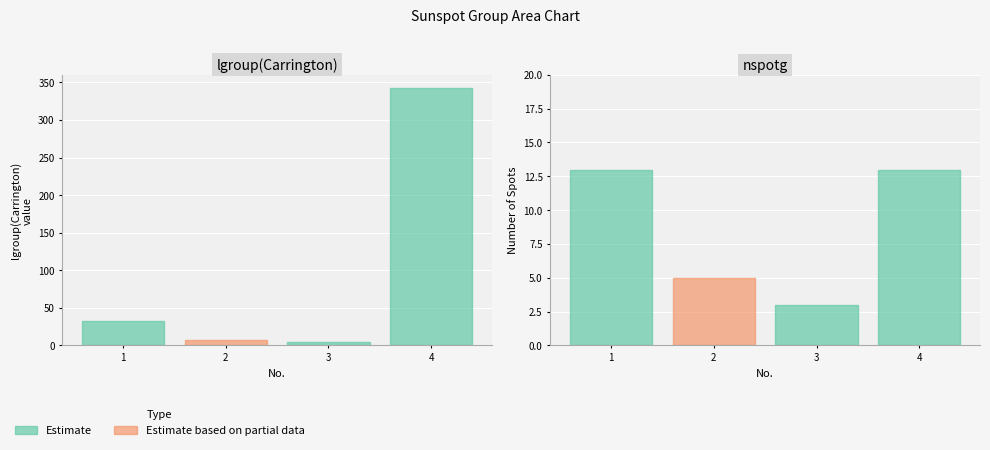

True or false: nspotg and cgroupflg cross at least once.

False